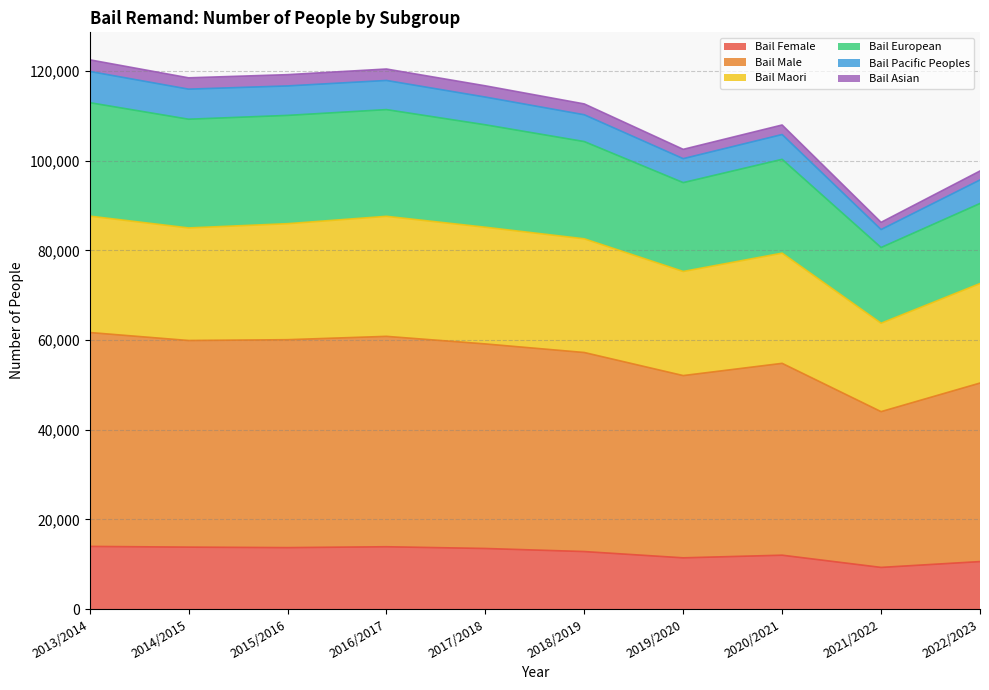

What is the minimum value for Bail Female?

9280